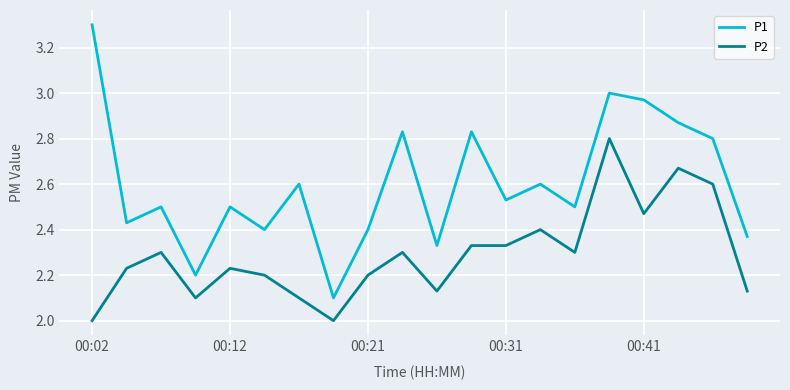

What is the smallest value displayed?

2.0